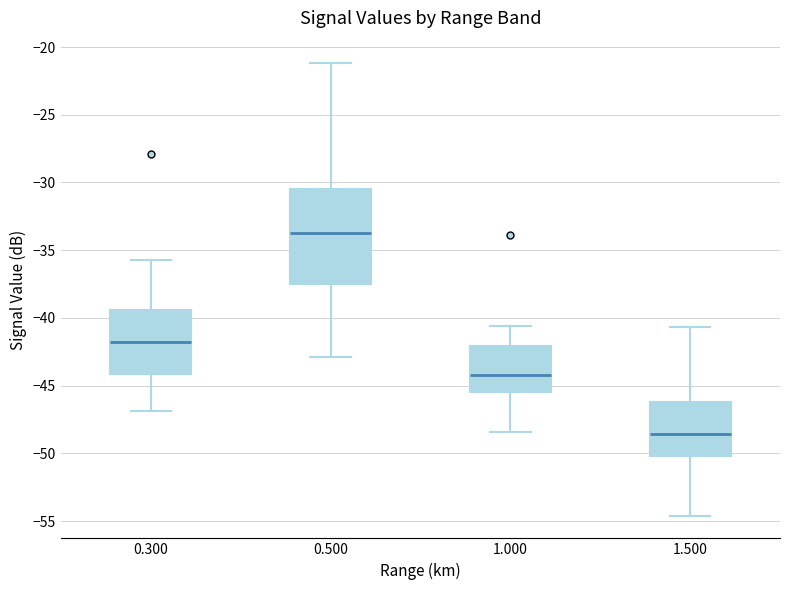

Where does the median line of the box at x = 0.300 sit on the y-axis? The values are not printed on the chart, so give them approximately, as read against the axis.

-42.0